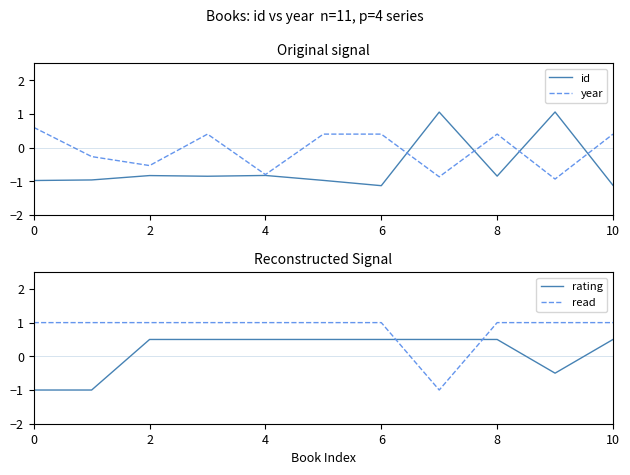

Rank the series at 6 from highest to lowest value.

read, rating, year, id